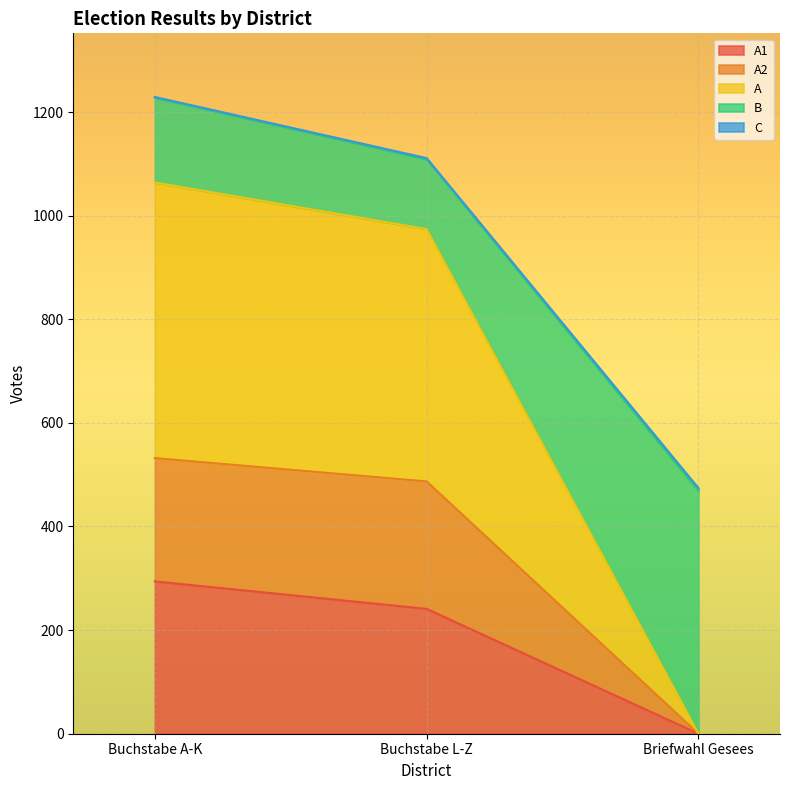

What is the greatest value displayed?

1228